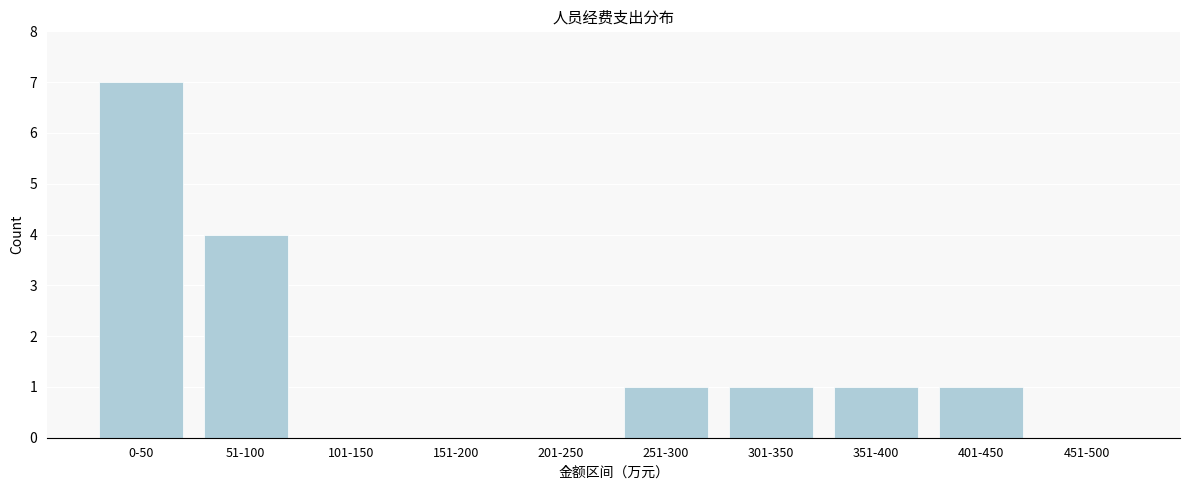

Reading left to right, what are all the values shown in this chart?

0-50=7	51-100=4	101-150=0	151-200=0	201-250=0	251-300=1	301-350=1	351-400=1	401-450=1	451-500=0